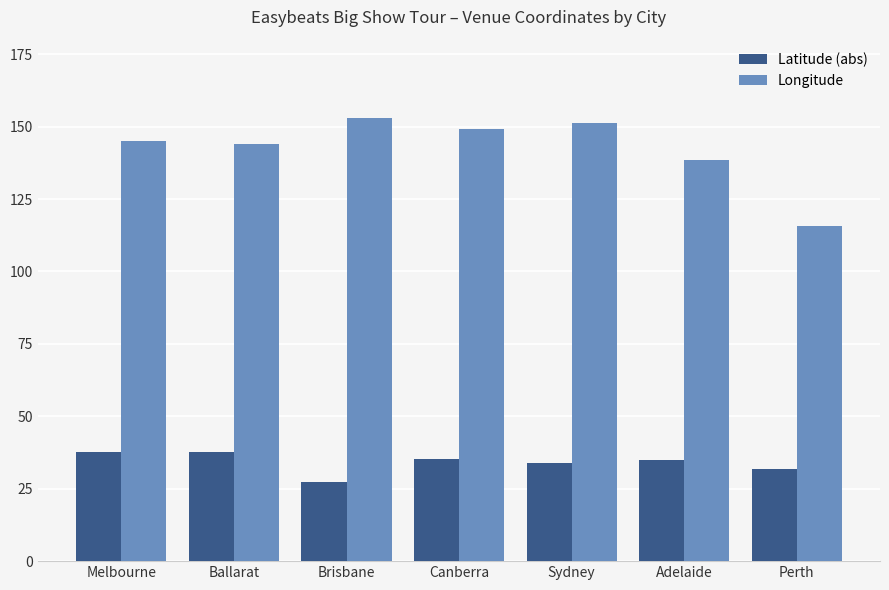

Which series has the largest total across all categories?

Longitude